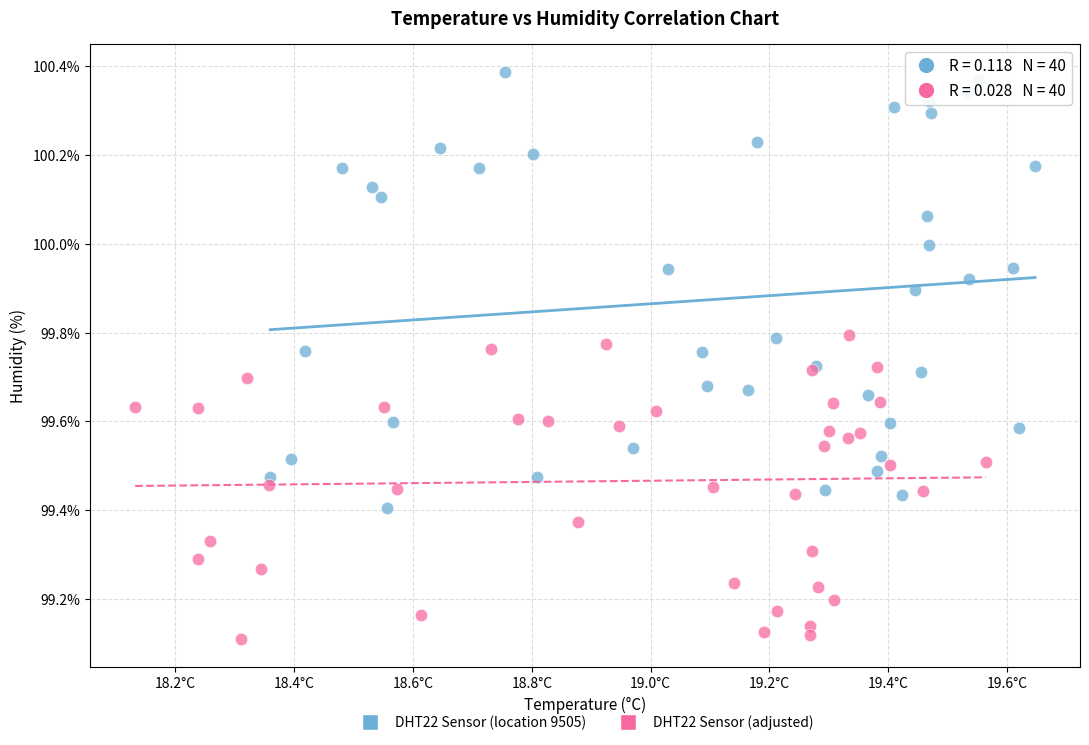

What are all the series names shown in the legend?

DHT22 Sensor (location 9505), DHT22 Sensor (adjusted)